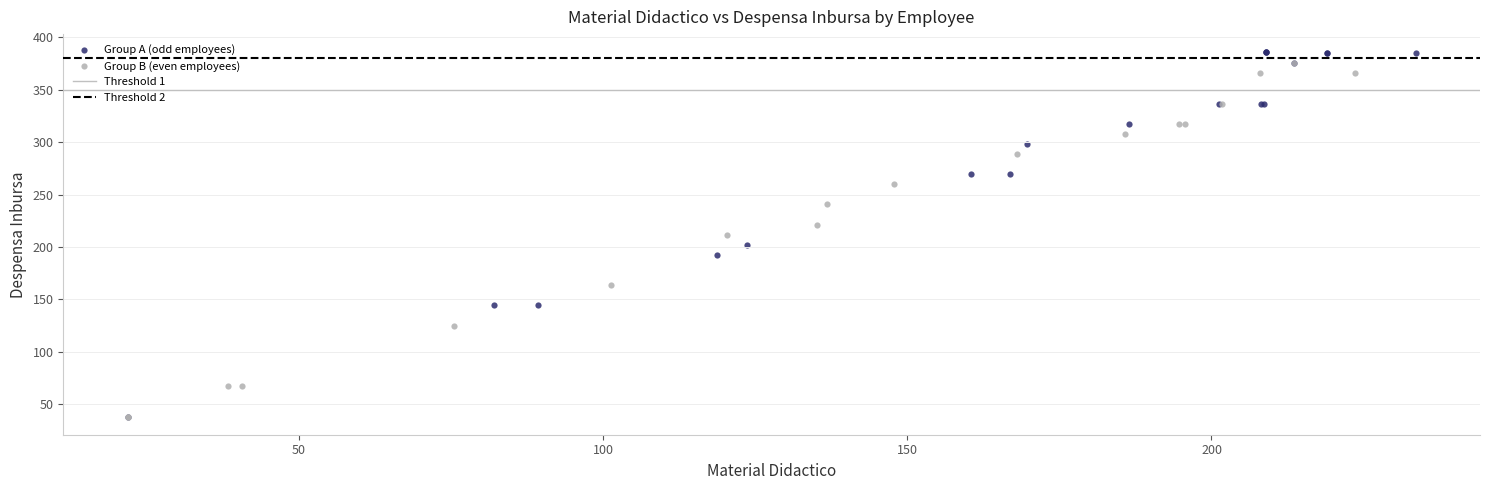

Which series contains the highest Y value?

Group A (odd employees)